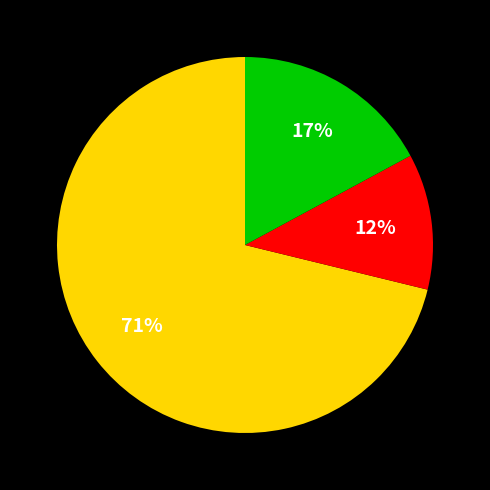

To the nearest percent, what is the average slice percentage?

33%